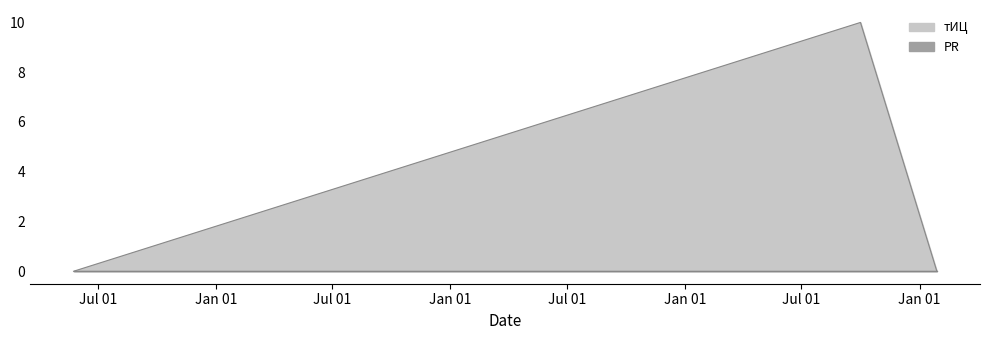

At which label is the value closest to 5?

2010-05-24